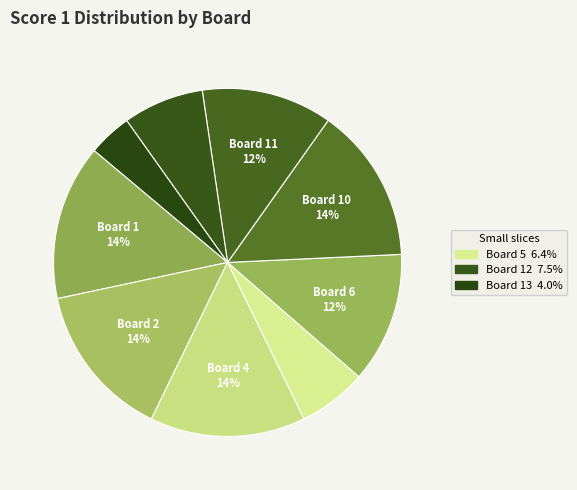

How many segments does this pie chart have?

9